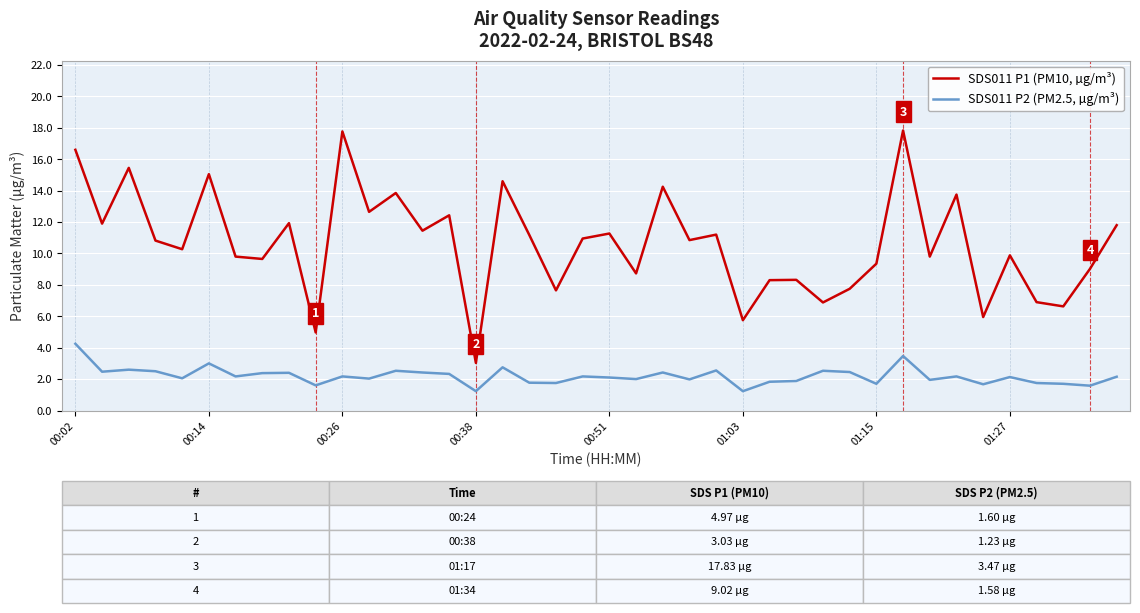

Does the chart have visible grid lines?

Yes